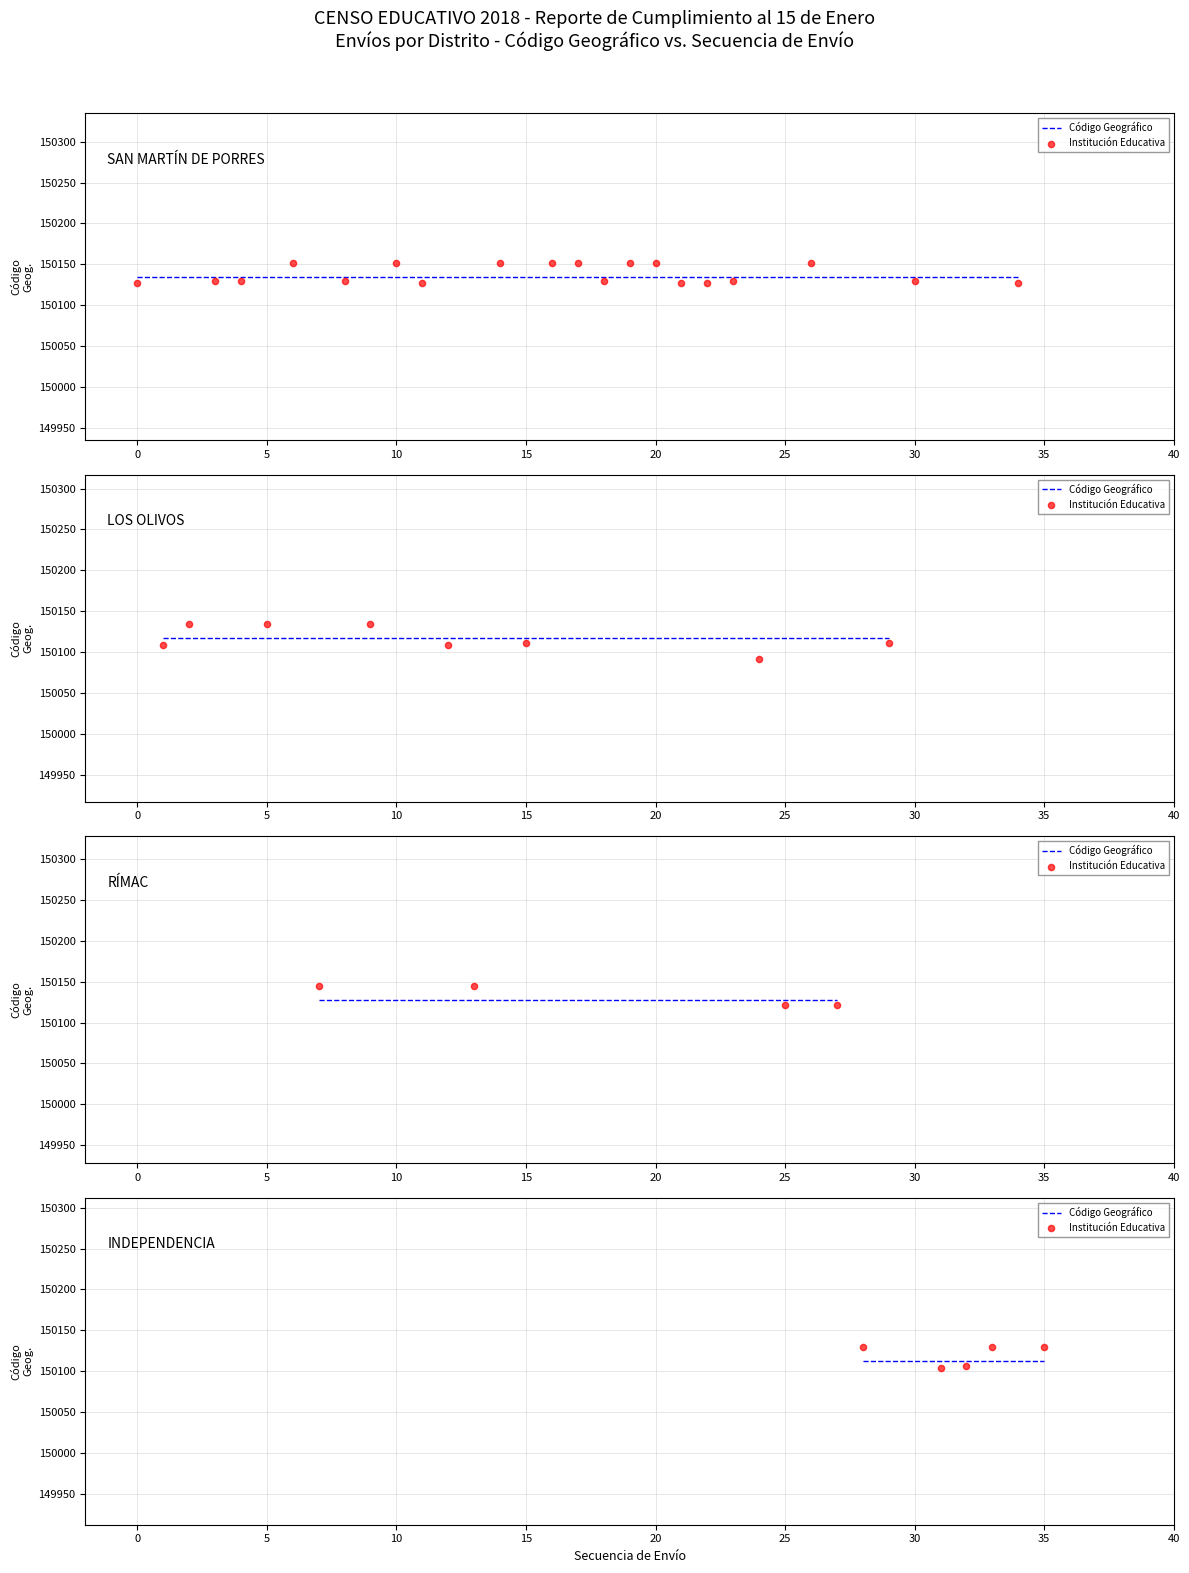

Which series reaches the minimum Y coordinate?

Institución Educativa